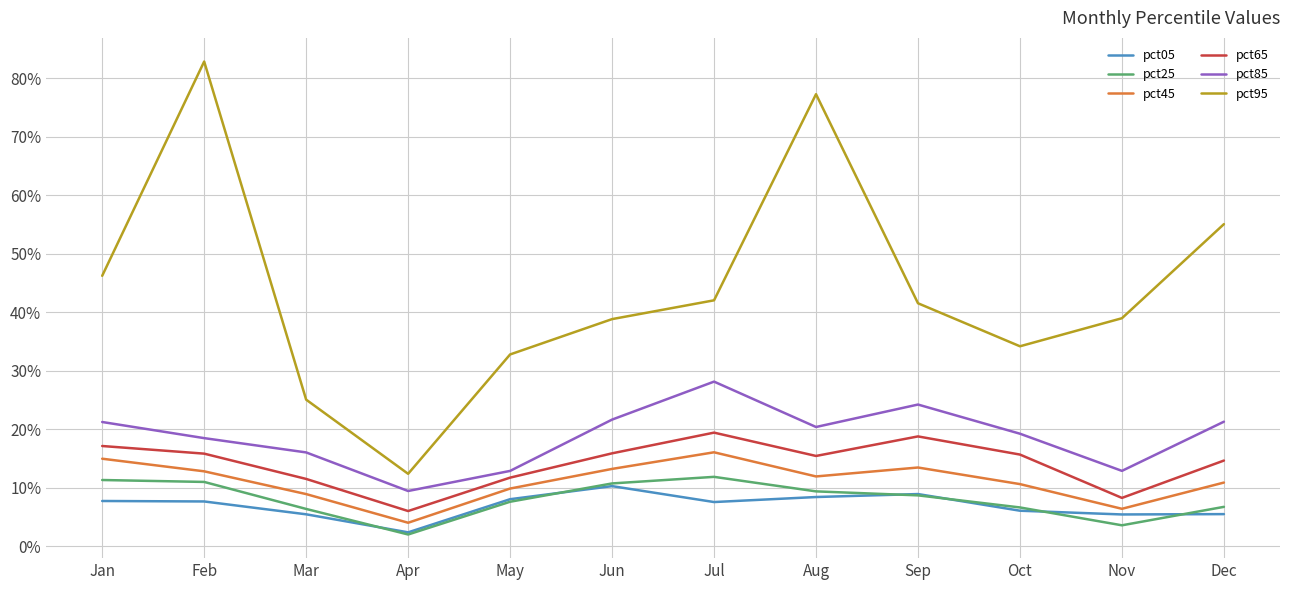

Is it true that pct95 equals 0.1 at Dec?

False